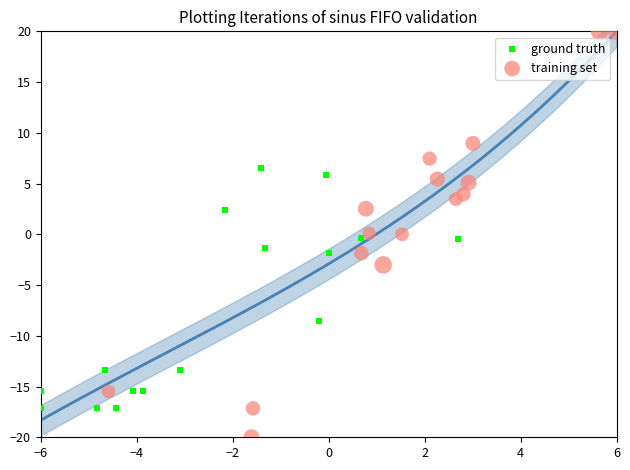

Which series contains the highest Y value?

training set